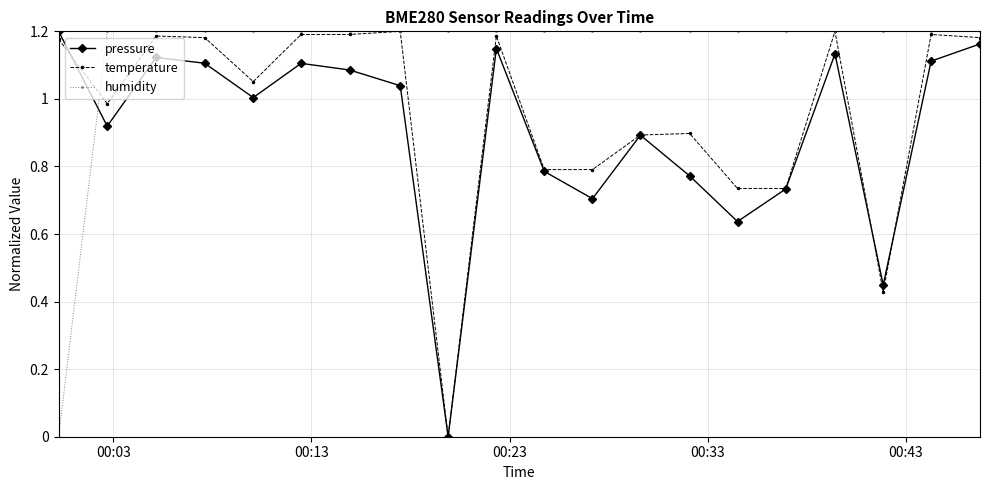

At how many categories does at least one series exceed 0?

20